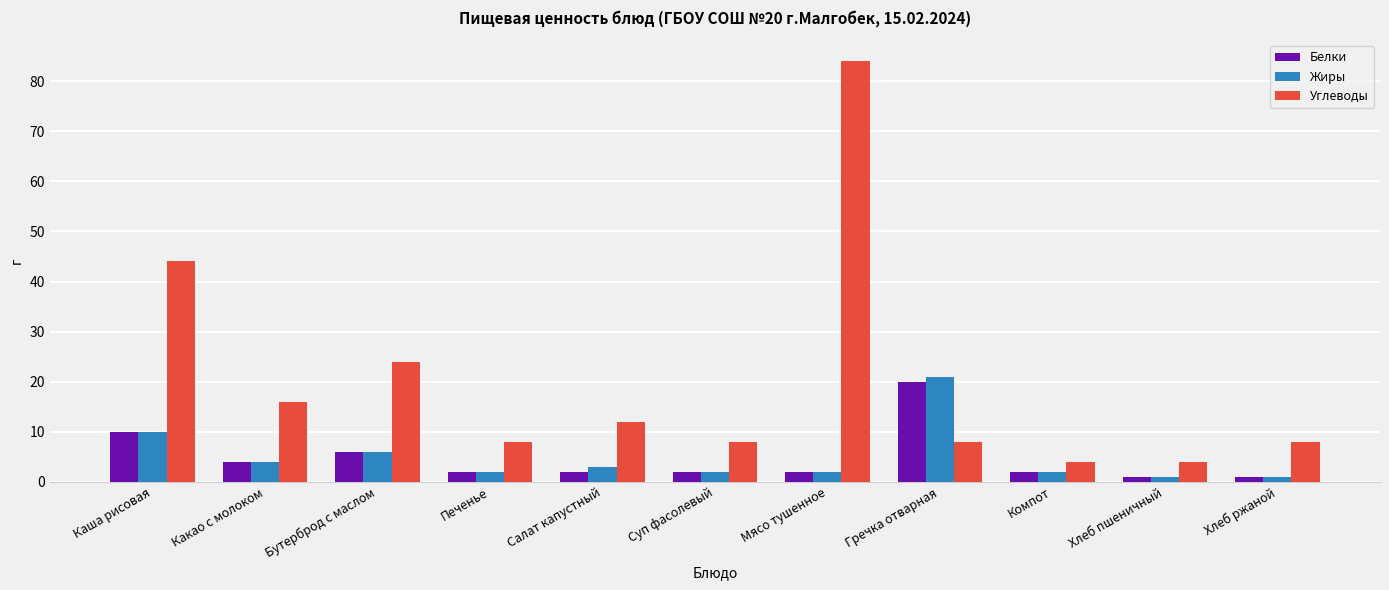

What is the smallest value displayed?

1